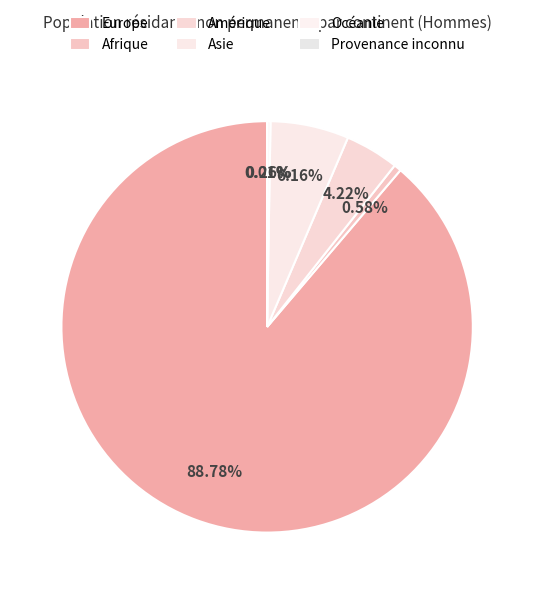

Which slice represents more than half of the pie?

Europe